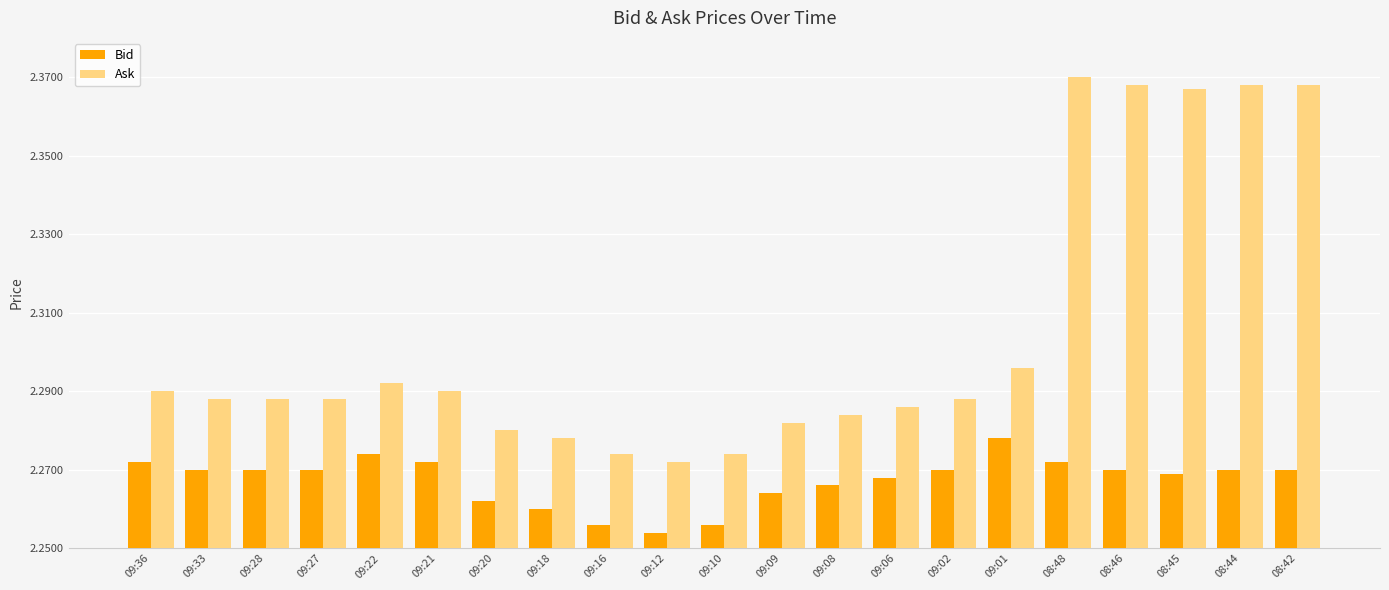

What is the label of the 8th bar from the left?

09:18